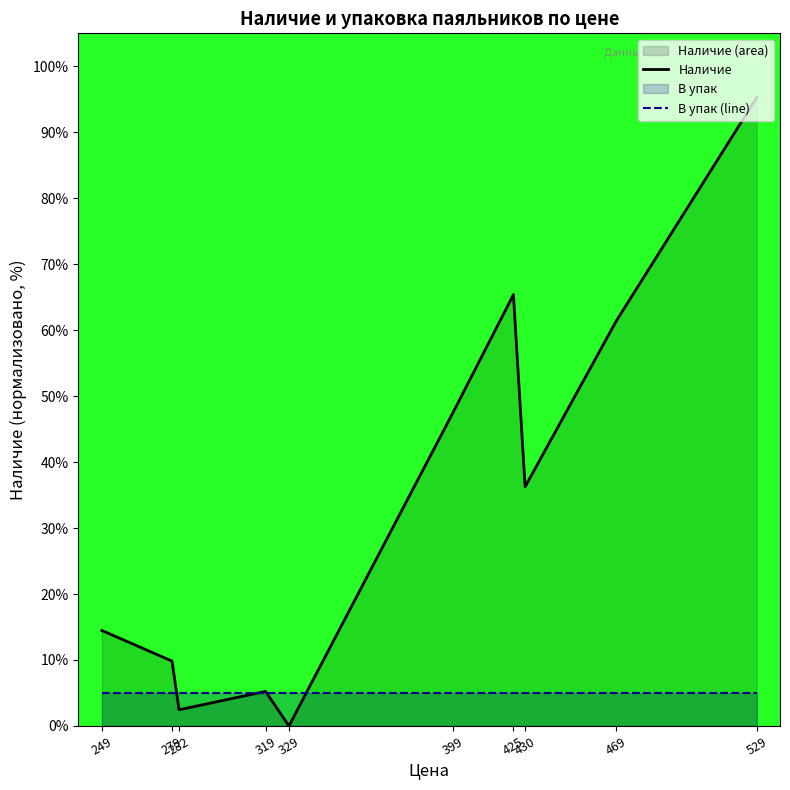

The value of Наличие at 529 is 62.9. True or false?

False